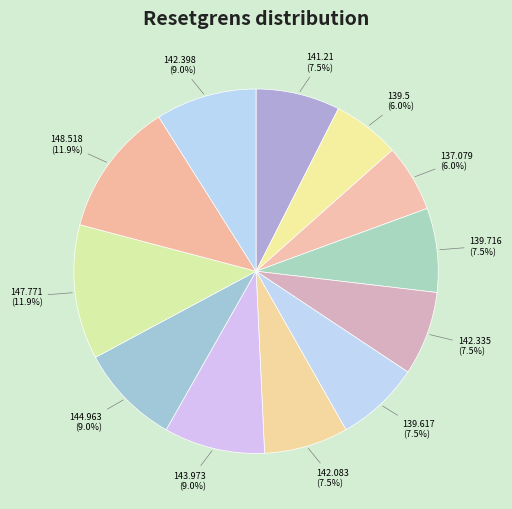

Is it true that 142.398 is 9% of the pie?

True